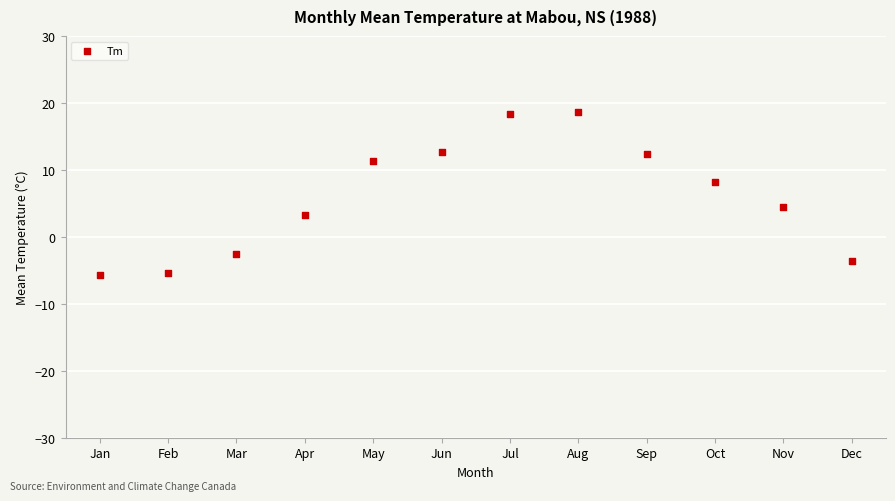

What is the range of Y values (max minus min)?

24.3